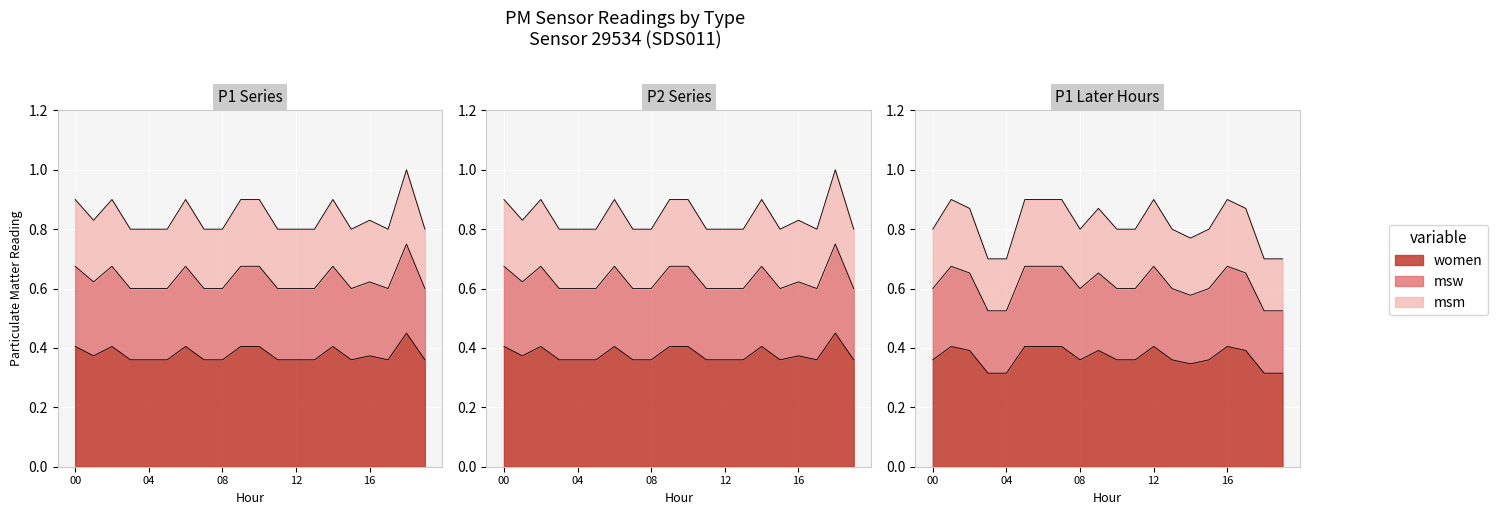

Is the value of P2 at 17 greater than the value of P1 at 02?

No